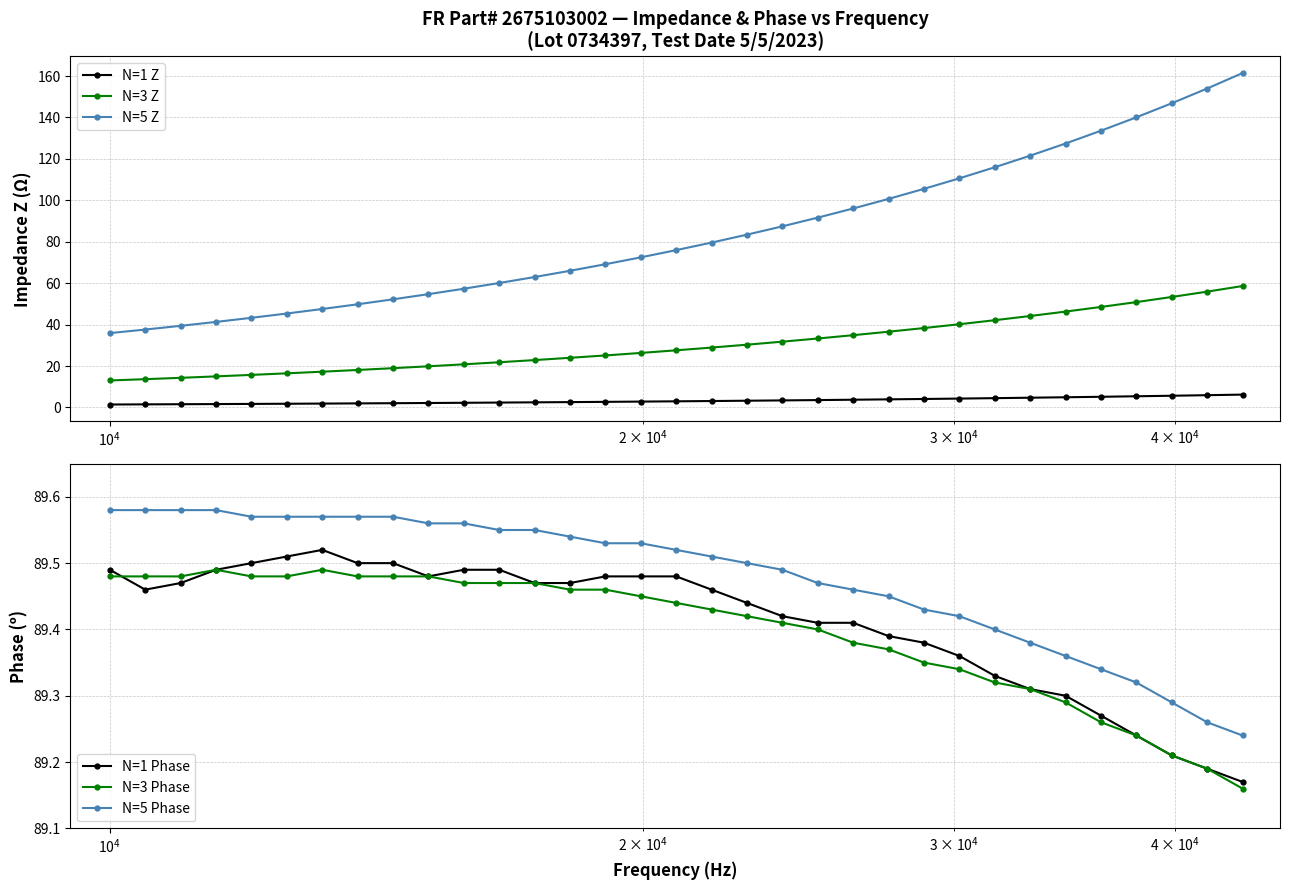

True or false: N=5 Z and N=1 Z cross at least once.

False